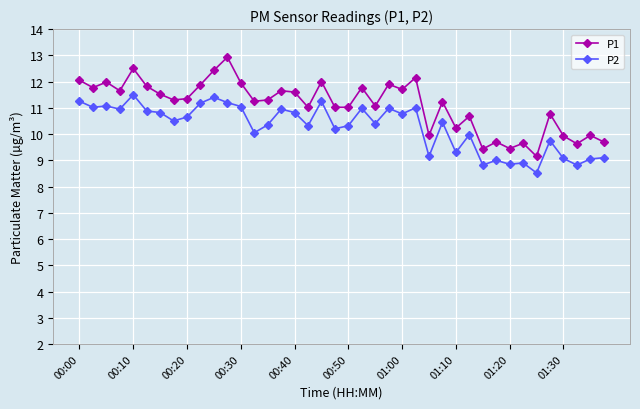

Count the number of categories in the chart.

40